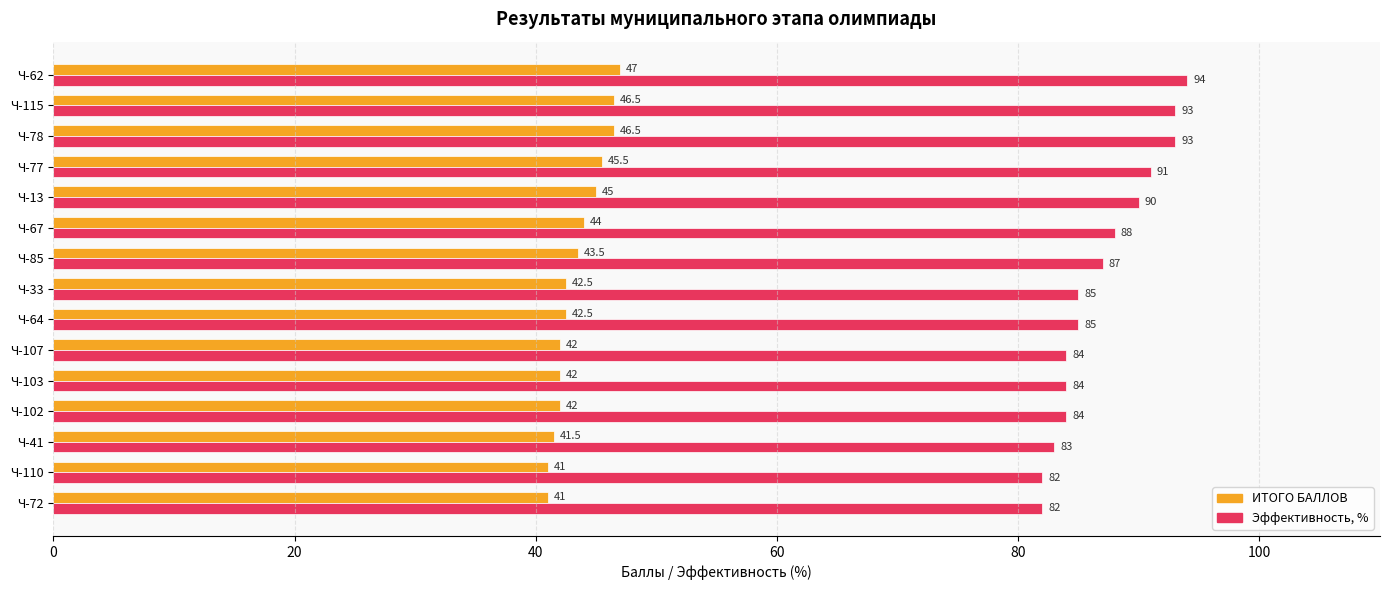

Count the number of categories in the chart.

15